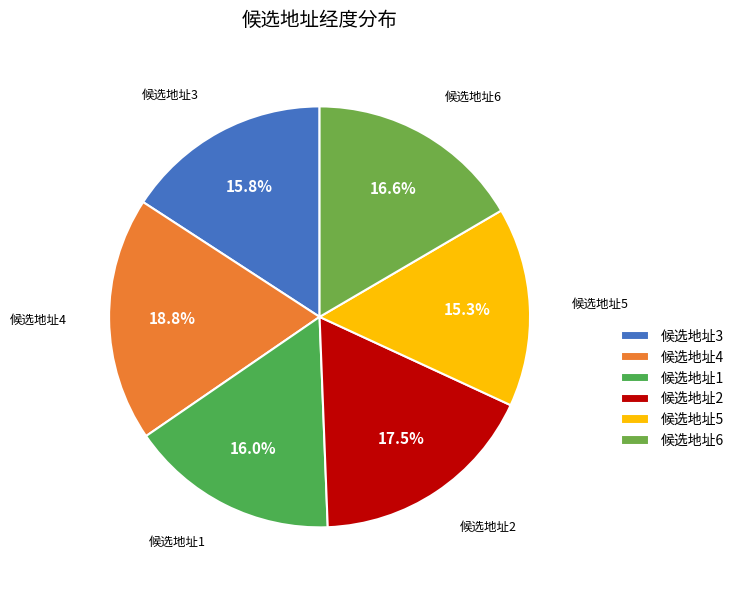

Do 候选地址3 and 候选地址4 together represent more than half of the pie?

No